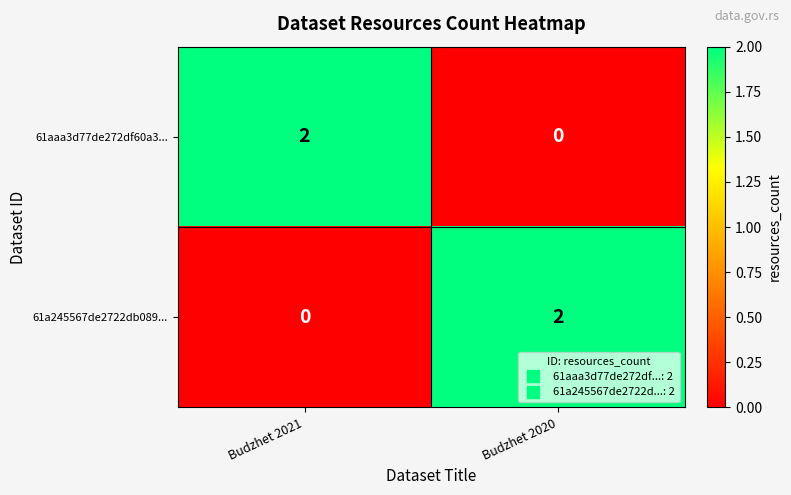

Where is 61a245567de2722db089... nearest to the value 1?

Budzhet 2021